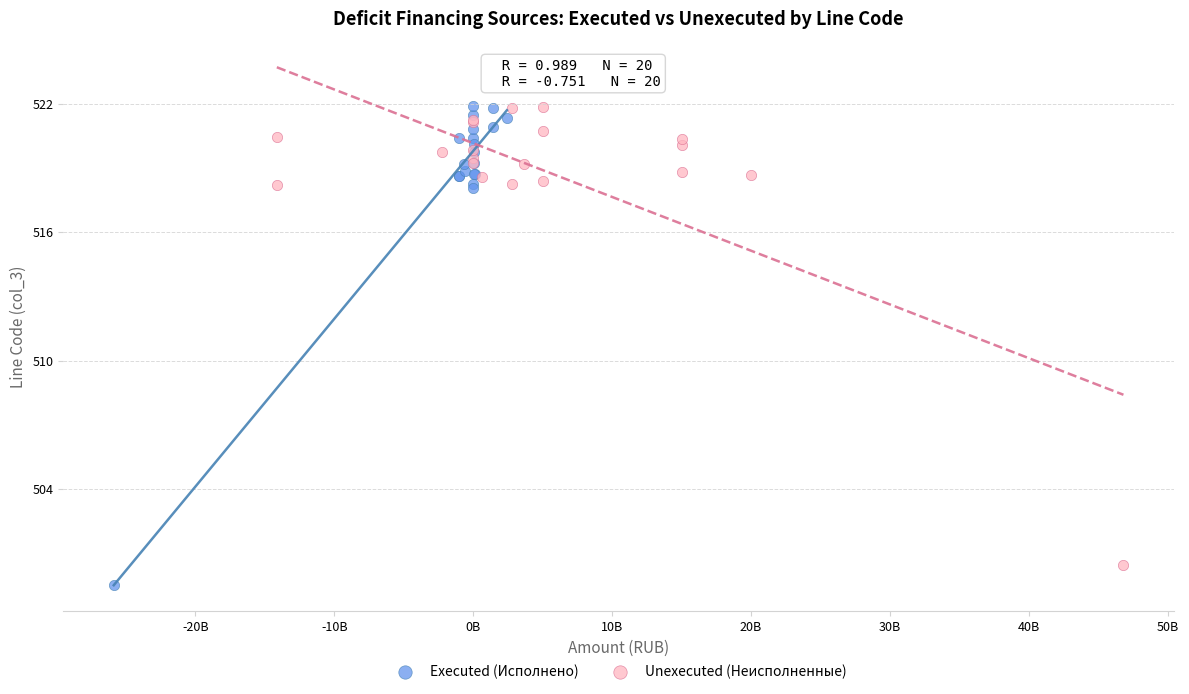

Which series reaches the minimum Y coordinate?

Executed (Исполнено)